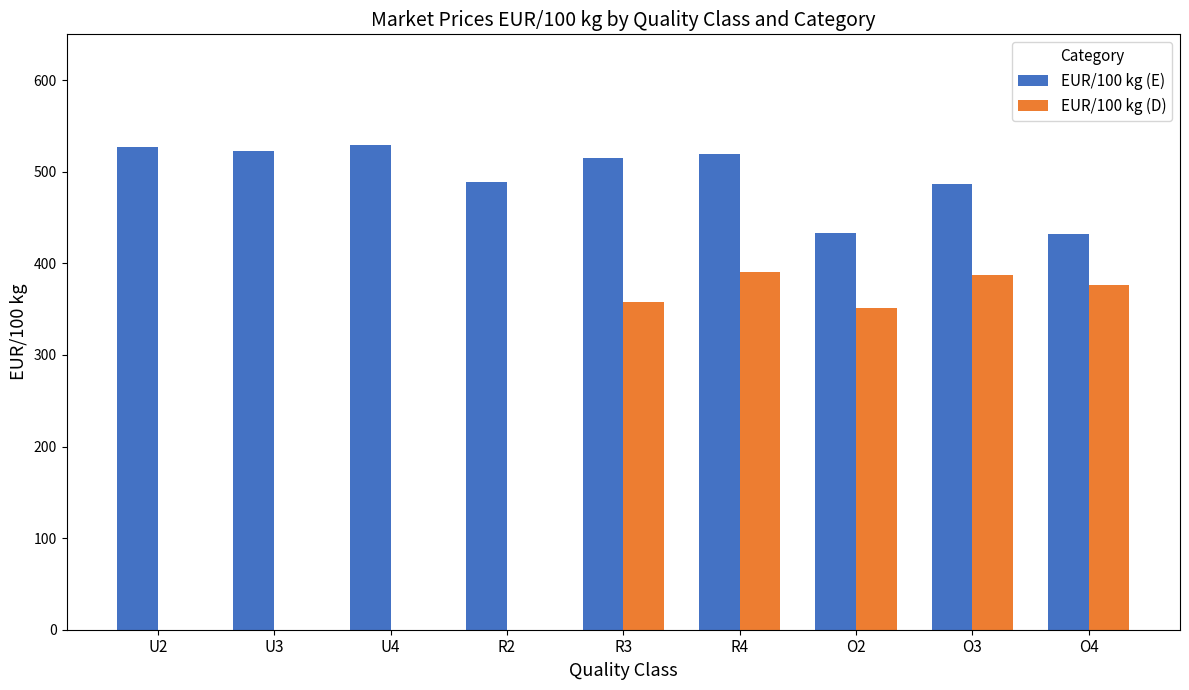

What are all the series names shown in the legend?

EUR/100 kg (E), EUR/100 kg (D)